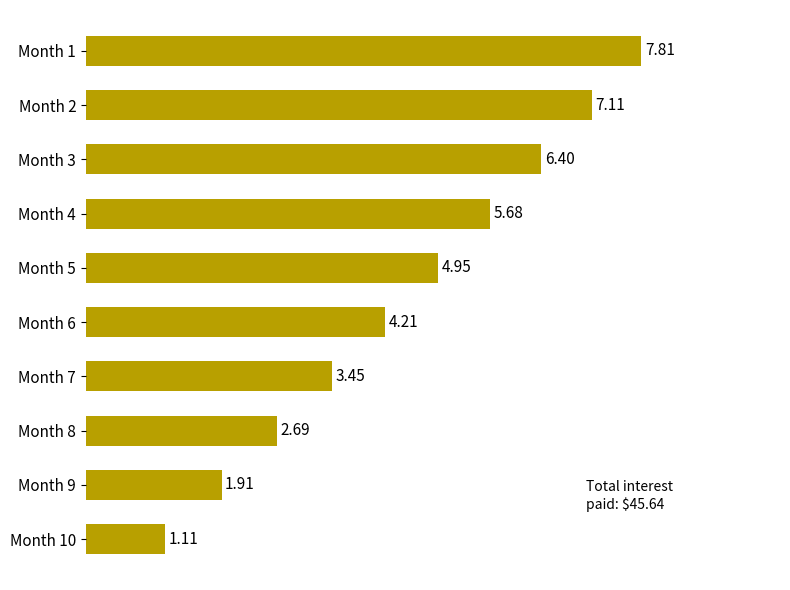

What is the difference between the second highest and minimum values?

6.0